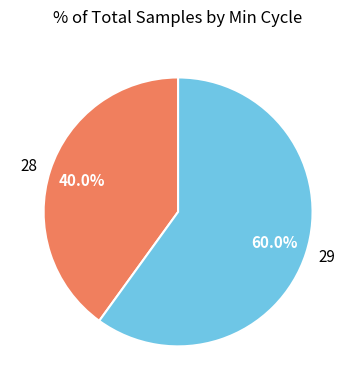

Which has a higher value, 29 or 28?

29